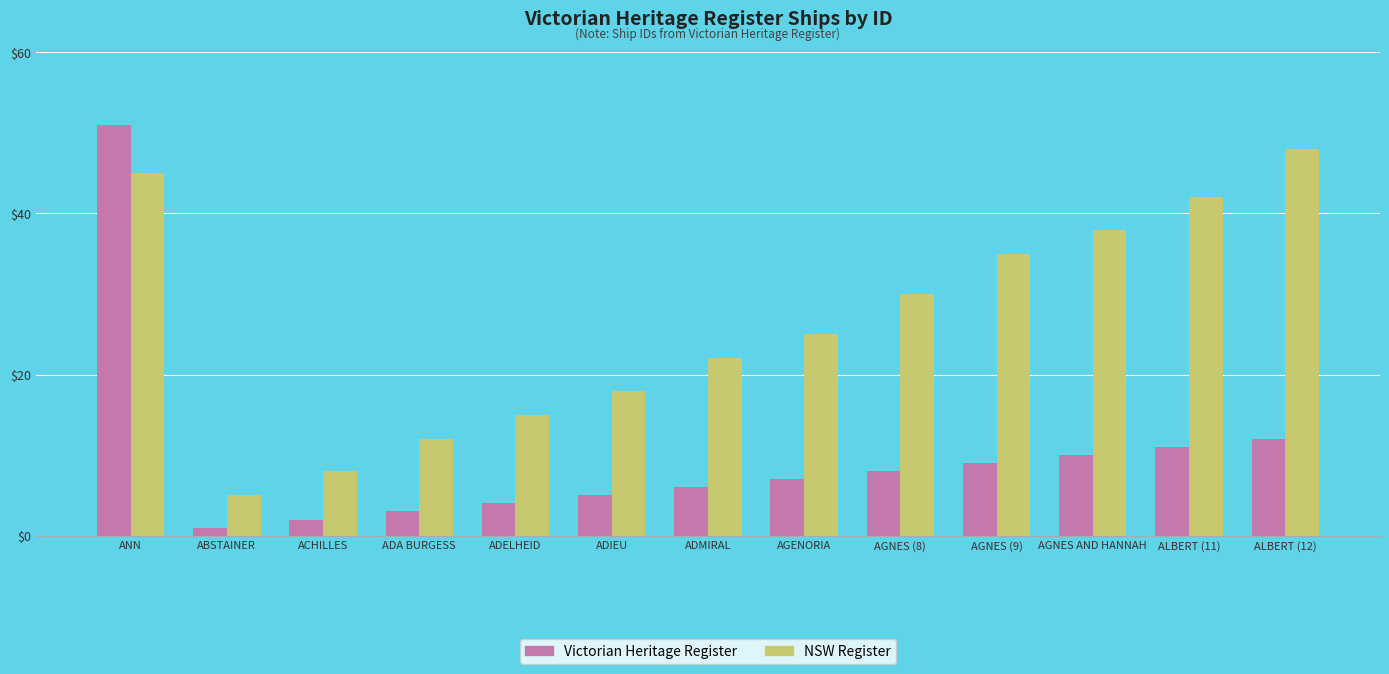

The Victorian Heritage Register series shows 2 at ADMIRAL. True or false?

False